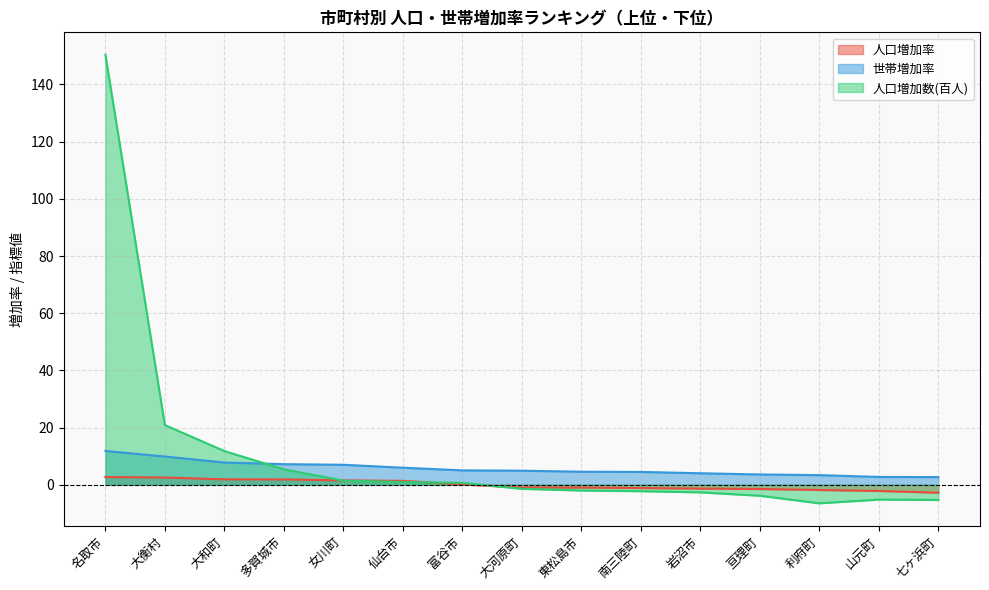

What value does the 人口増加数(百人) series have at 多賀城市?

5.4